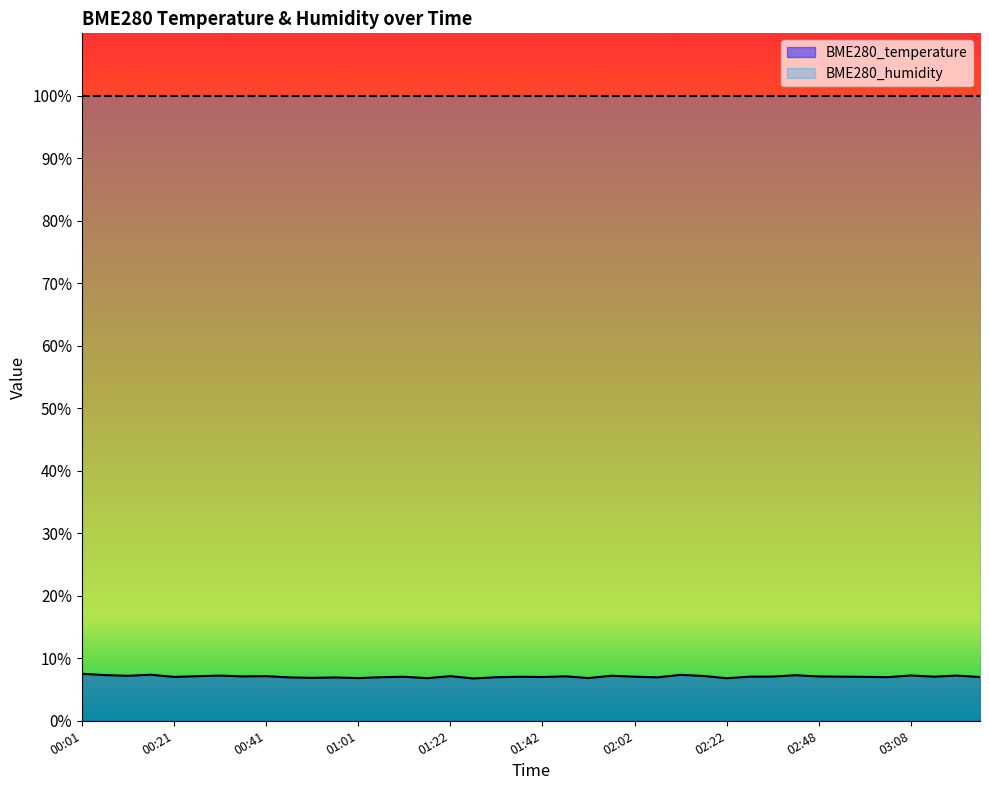

What is the value of the 11th point from the left?

6.9